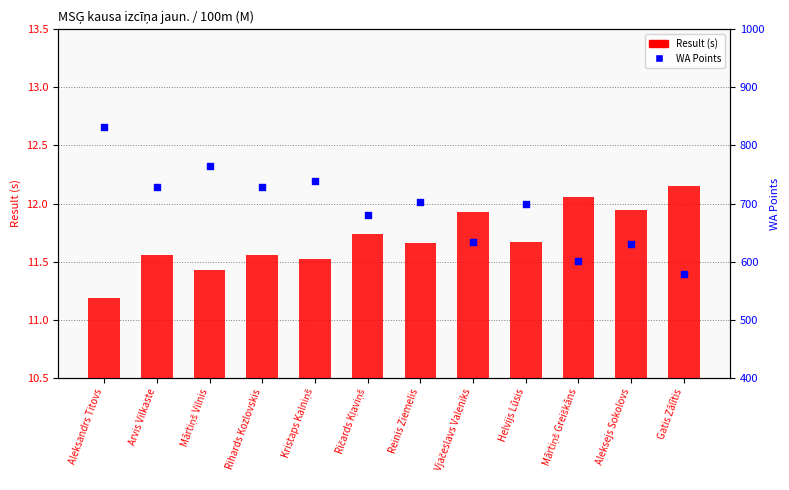

Which series contains the highest Y value?

WA Points